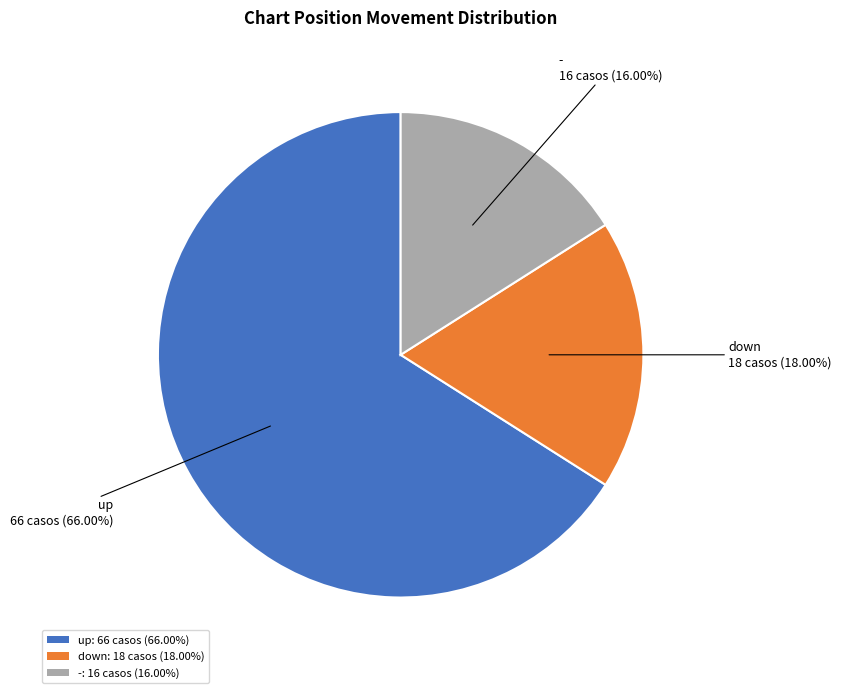

Rank the categories by value from lowest to highest.

-, down, up